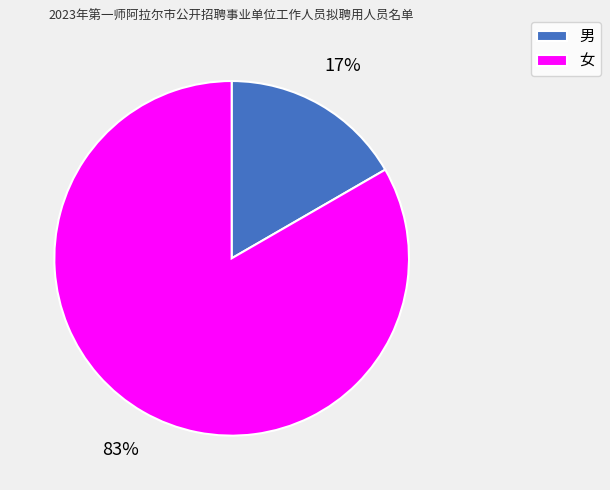

To the nearest percent, what is the combined percentage of 女 and 男?

100%